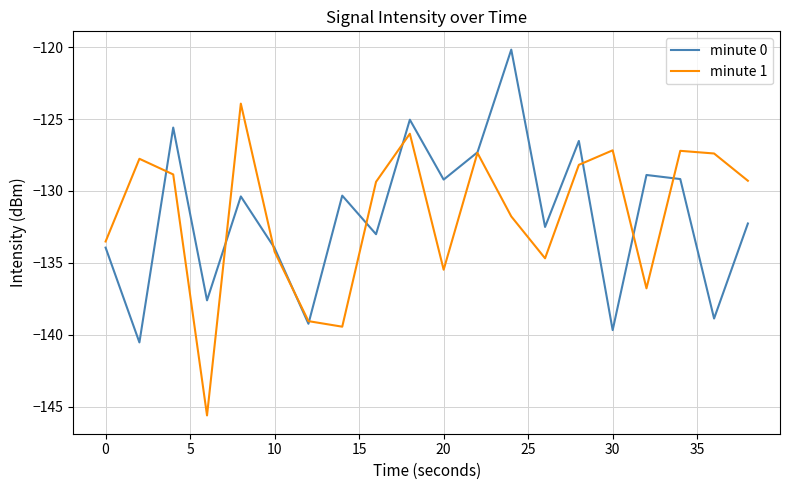

Rank the series by their maximum value, from highest to lowest.

minute 0, minute 1